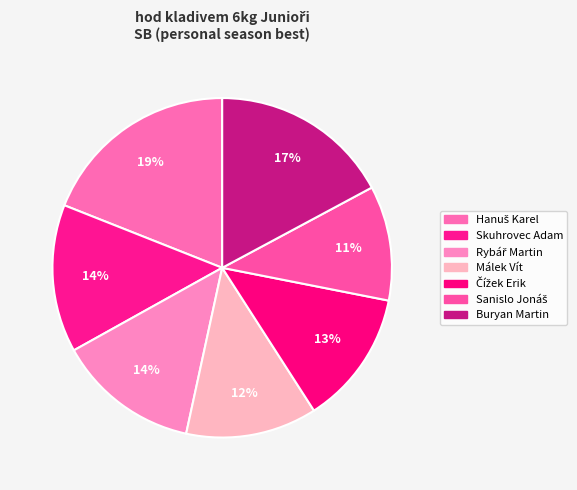

To the nearest percent, what portion does Buryan Martin represent?

17%